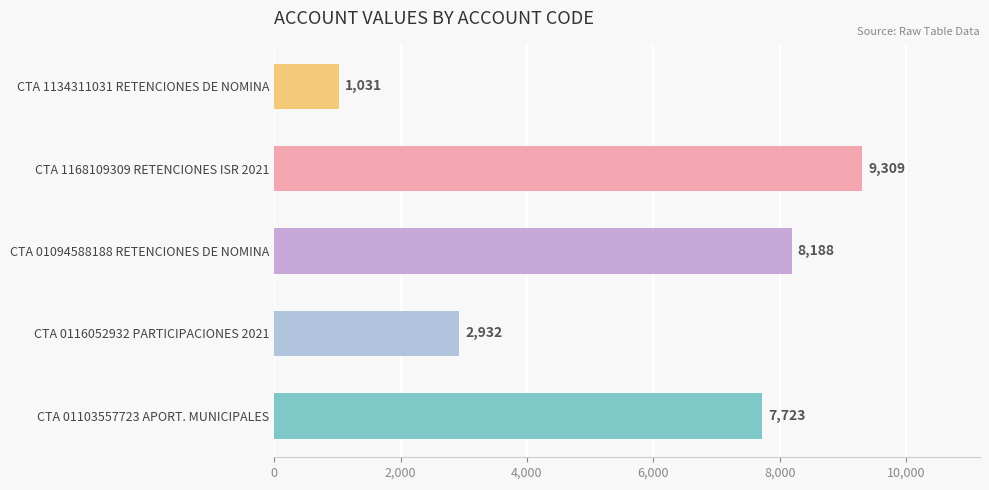

Reading bottom to top, transcribe all the data shown in this chart.

7723	2932	8188	9309	1031